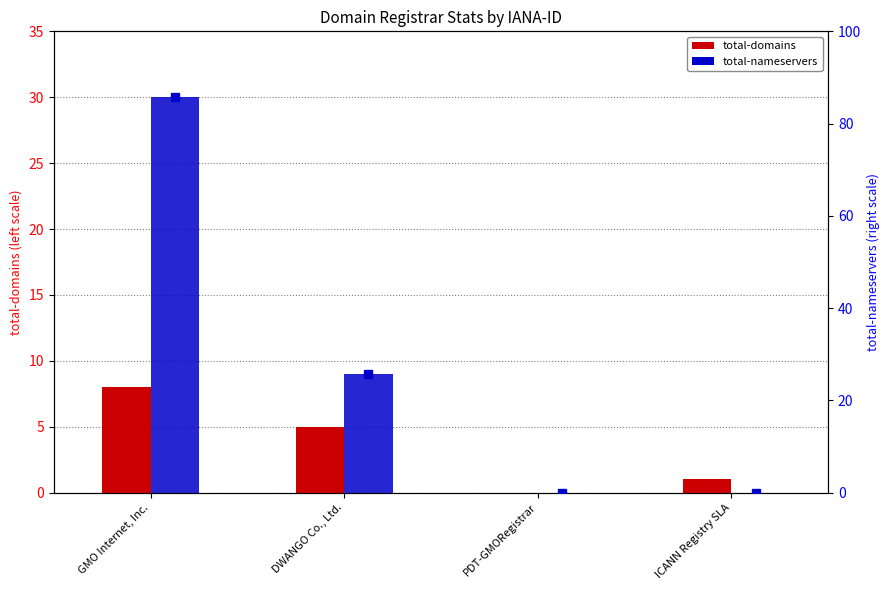

The value of total-domains at DWANGO Co., Ltd. is 7. True or false?

False